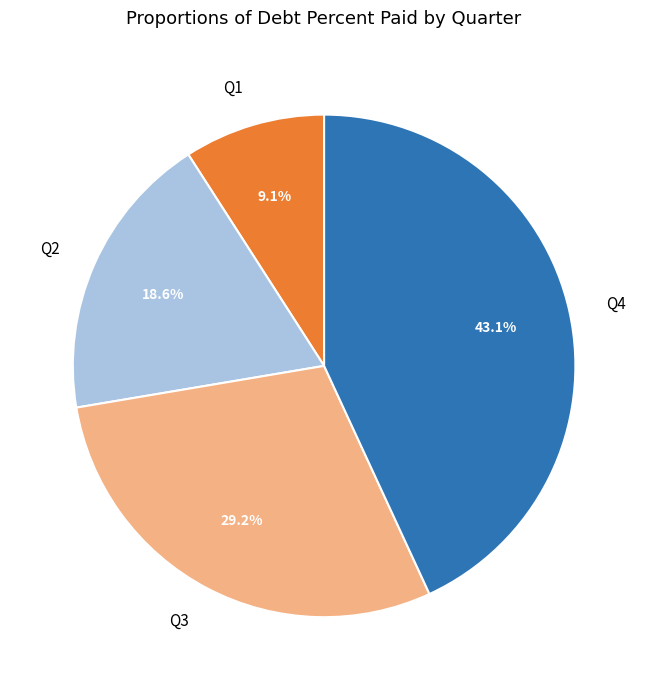

What portion of the pie excludes Q4?

56.9%